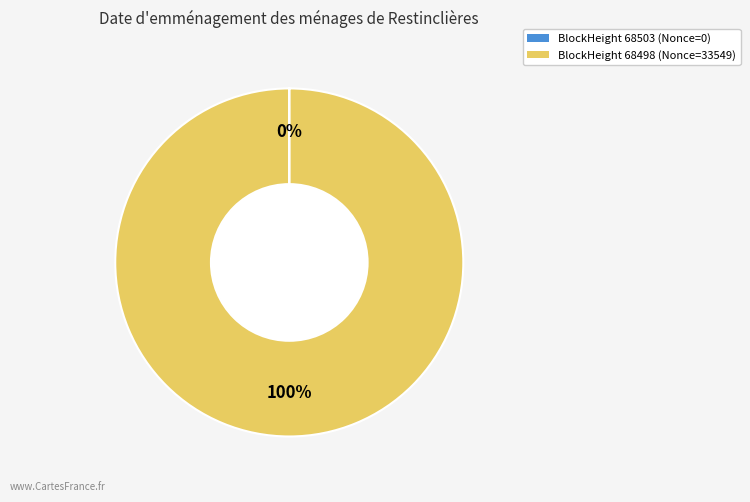

Is there a majority slice in this chart?

Yes